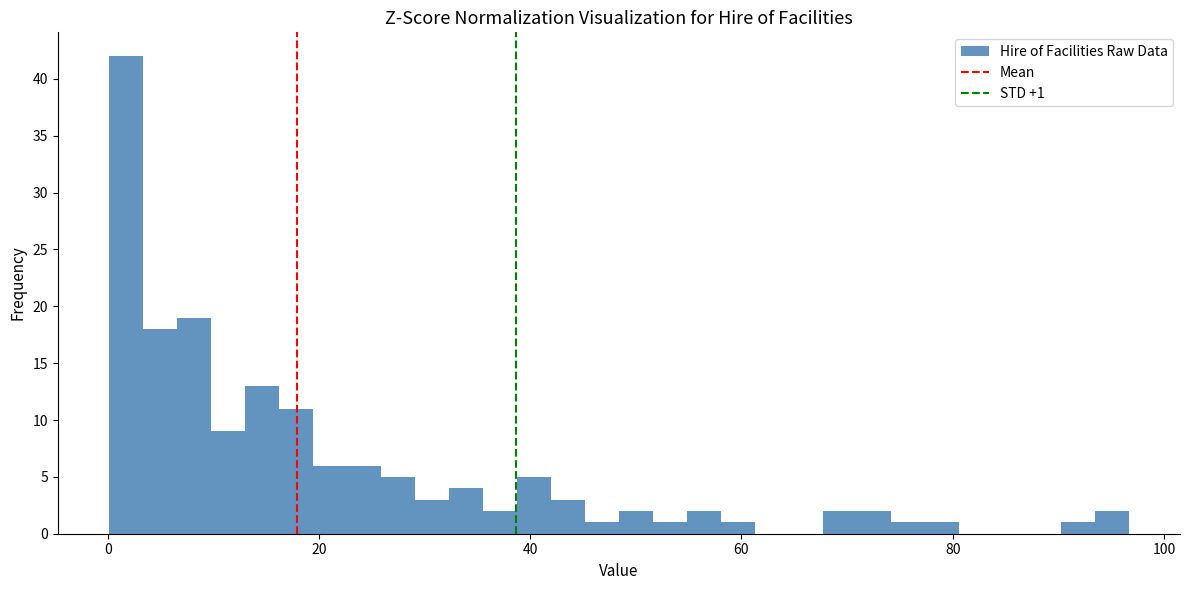

Around what value on the x-axis is the tallest bar? Give the approximate position of its centre, as read against the axis.

2